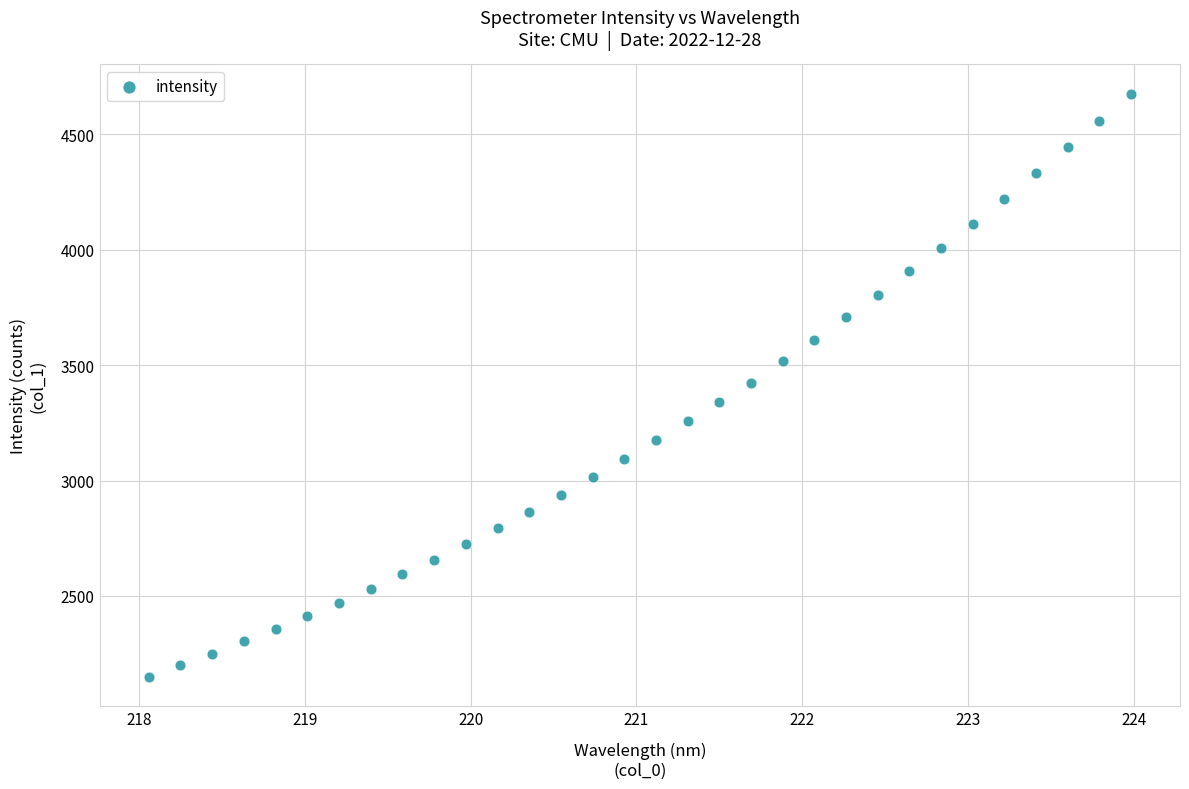

What is the range of X values (max minus min)?

5.9